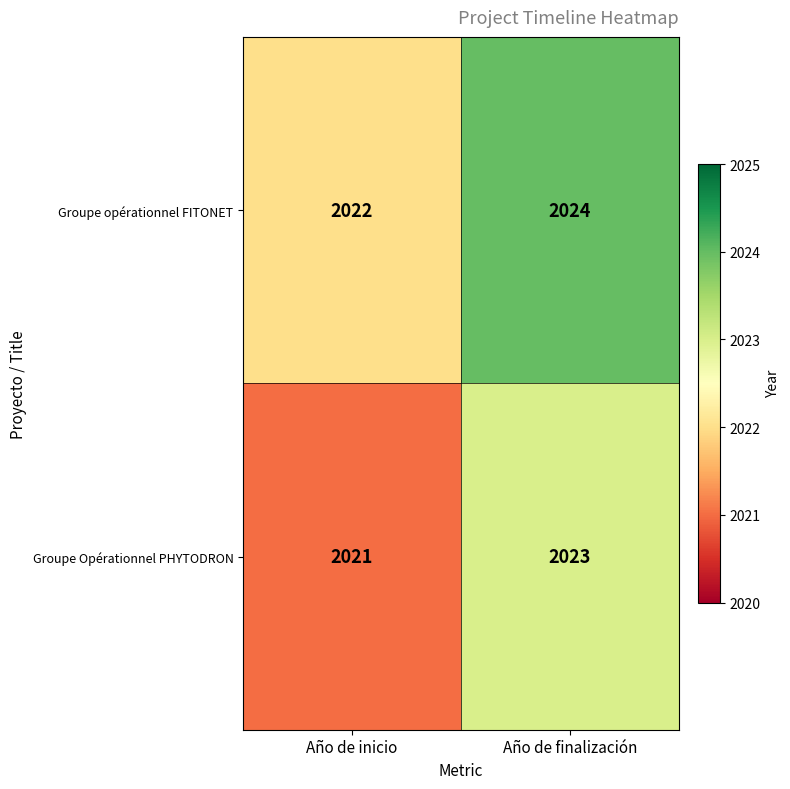

At which label is Groupe Opérationnel PHYTODRON closest to 2022?

Año de inicio